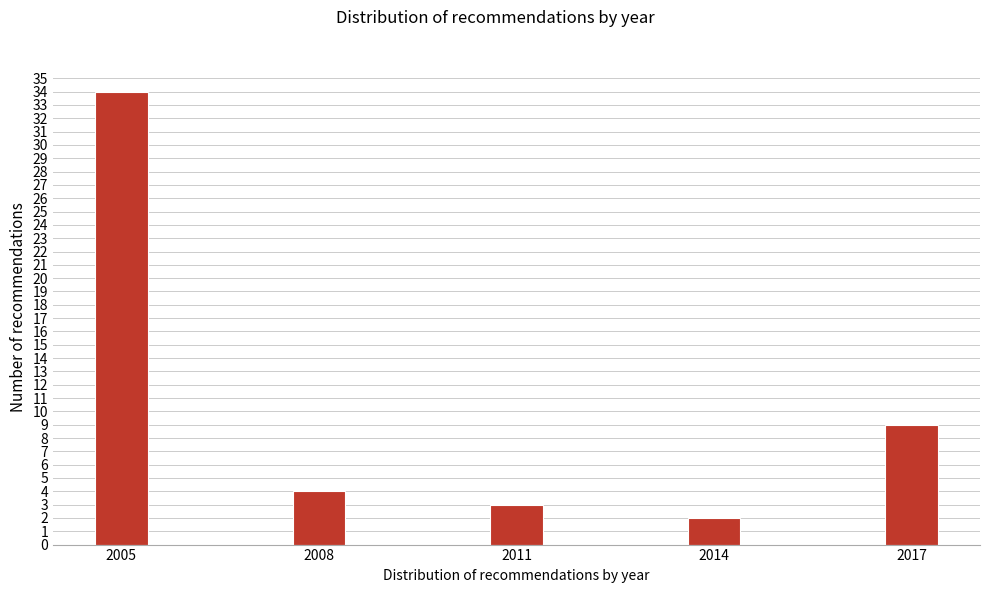

Reading left to right, extract all data points from this chart.

34	4	3	2	9